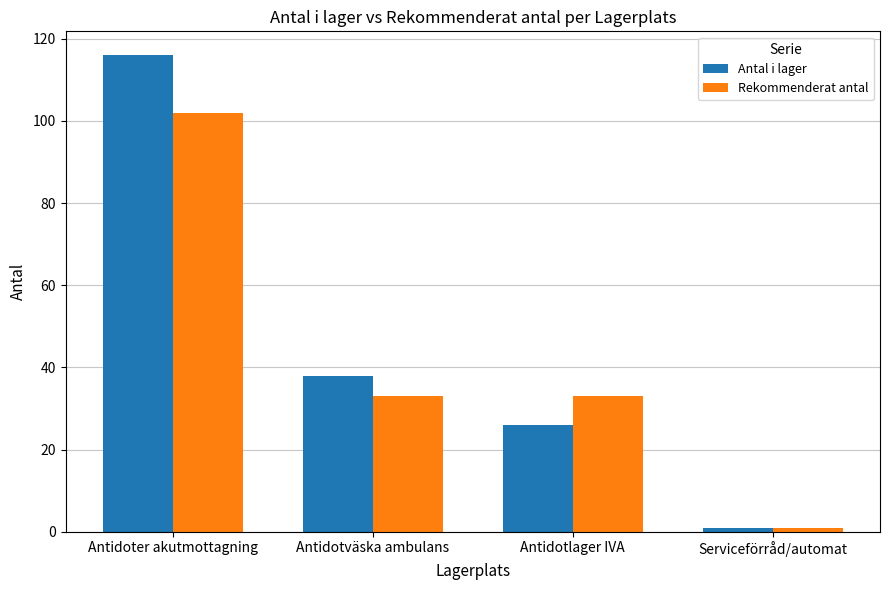

What is the total value across all series at Serviceförråd/automat?

2